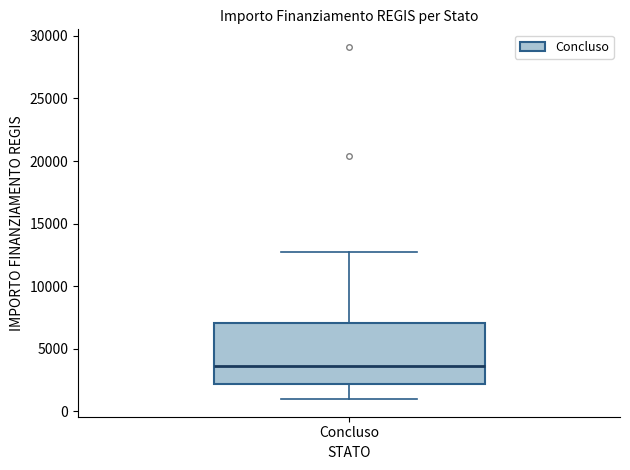

Transcribe this box plot: give where the median line is, the range the box spans, and where the two whiskers end, as read against the y-axis. The values are not printed on the chart, so give them approximately, as read against the axis.

median 3500, box 2000 to 7000, whiskers 1000 to 12500